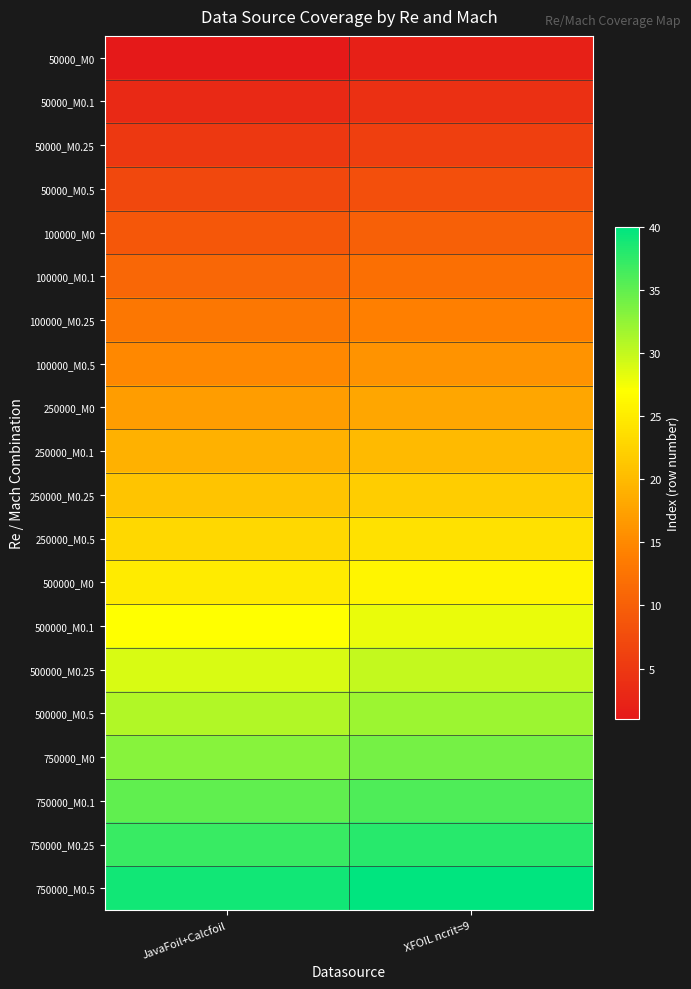

Which series has the largest total across all categories?

750000_M0.5